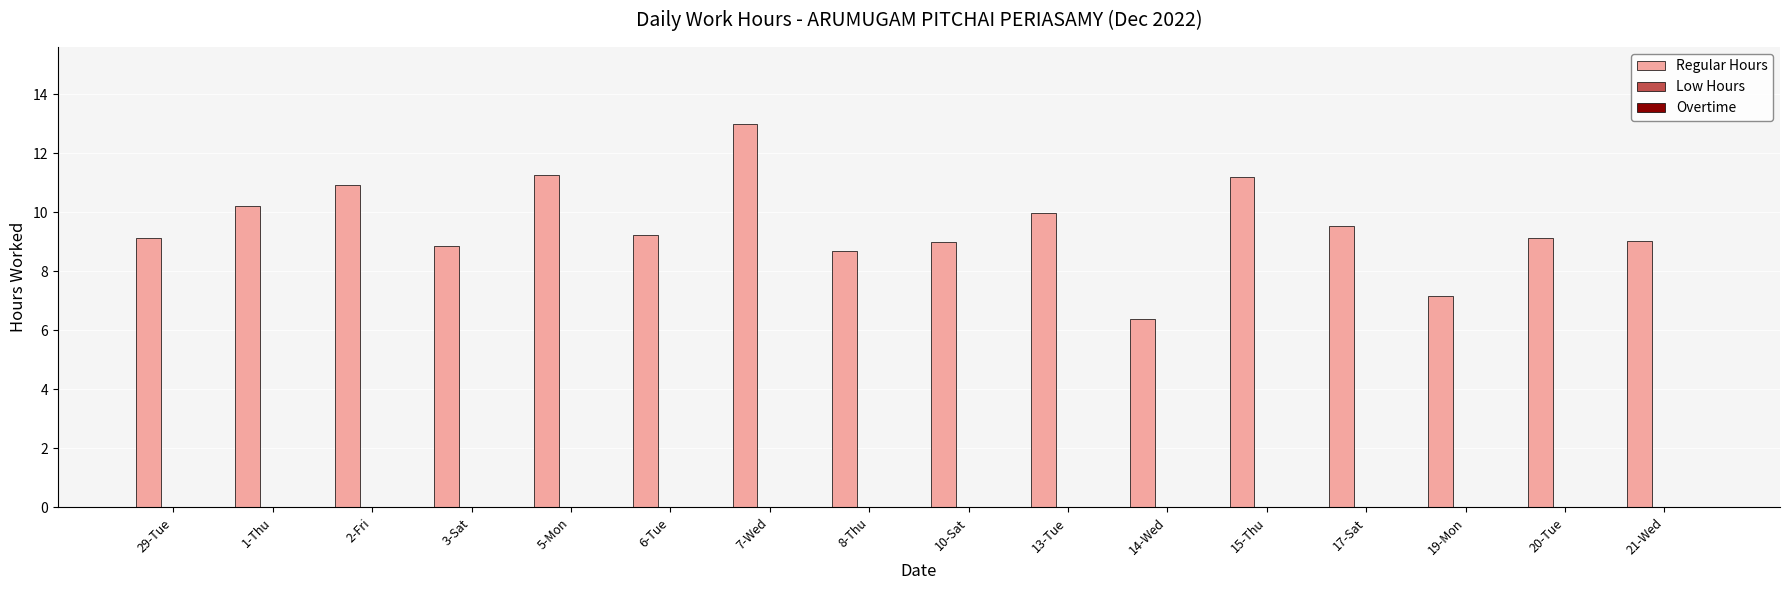

What is the average value?

9.5